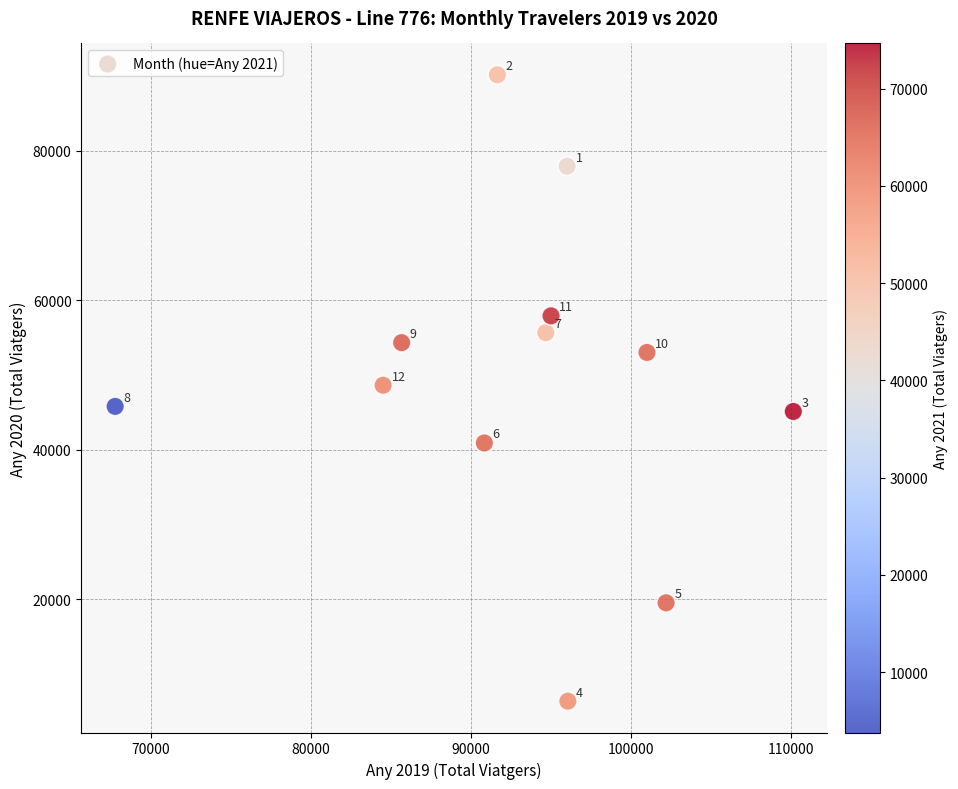

What is the range of Y values (max minus min)?

83818